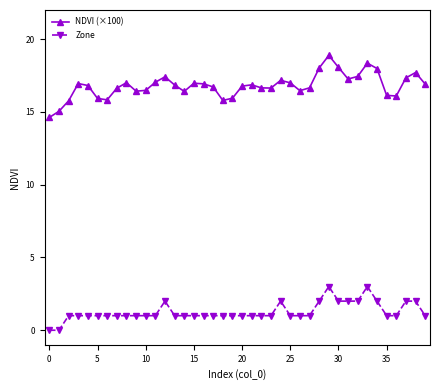

True or false: NDVI (×100) and Zone intersect in this chart.

False